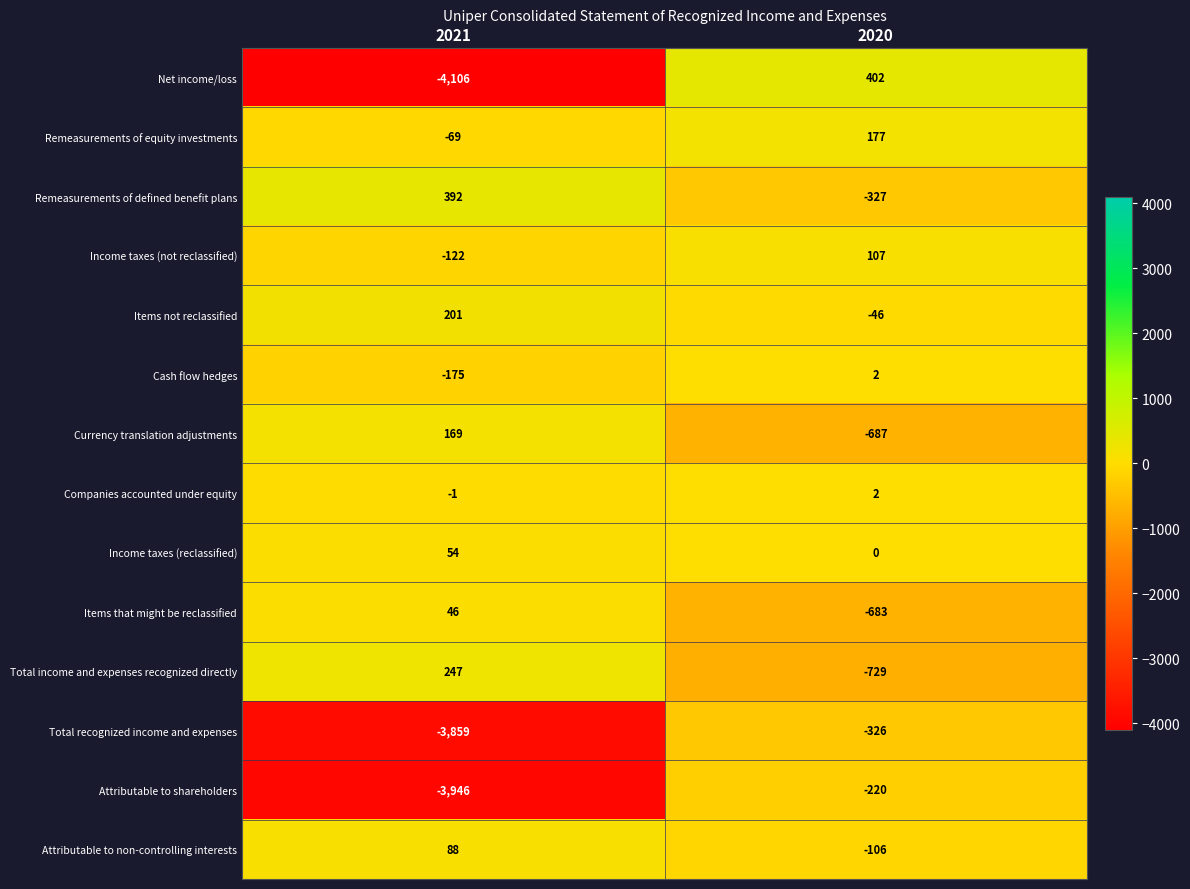

At which label is Total recognized income and expenses closest to -2092?

2020